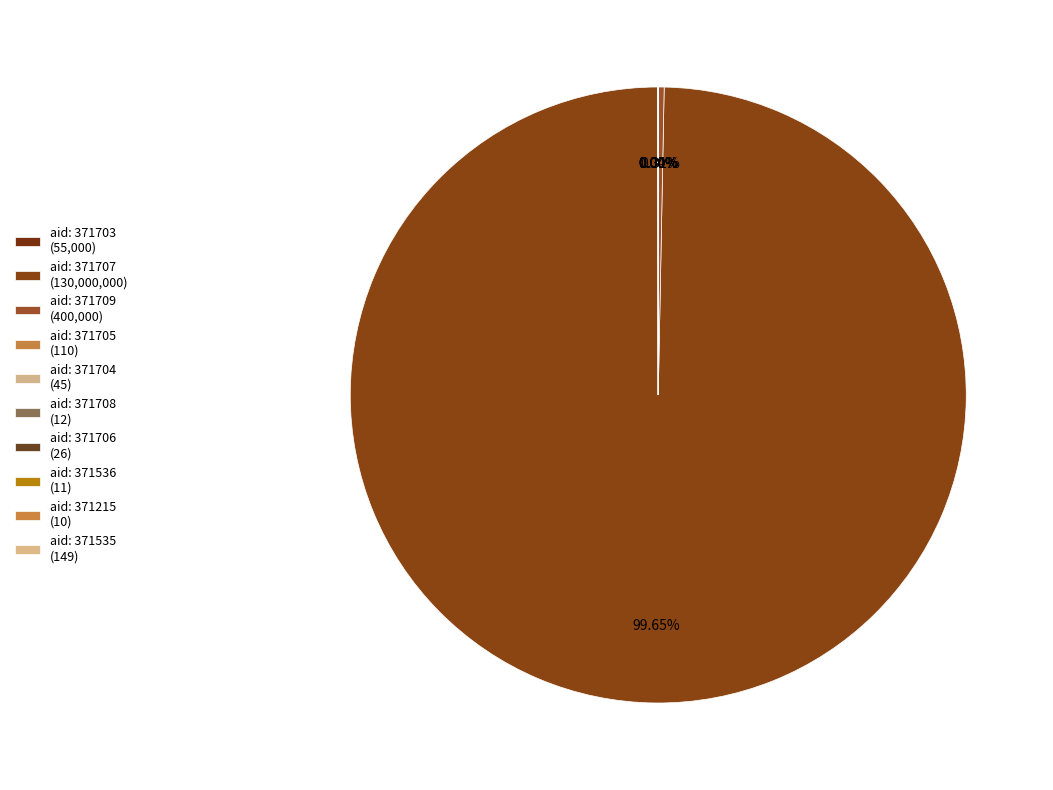

Count the number of slices in the pie.

10